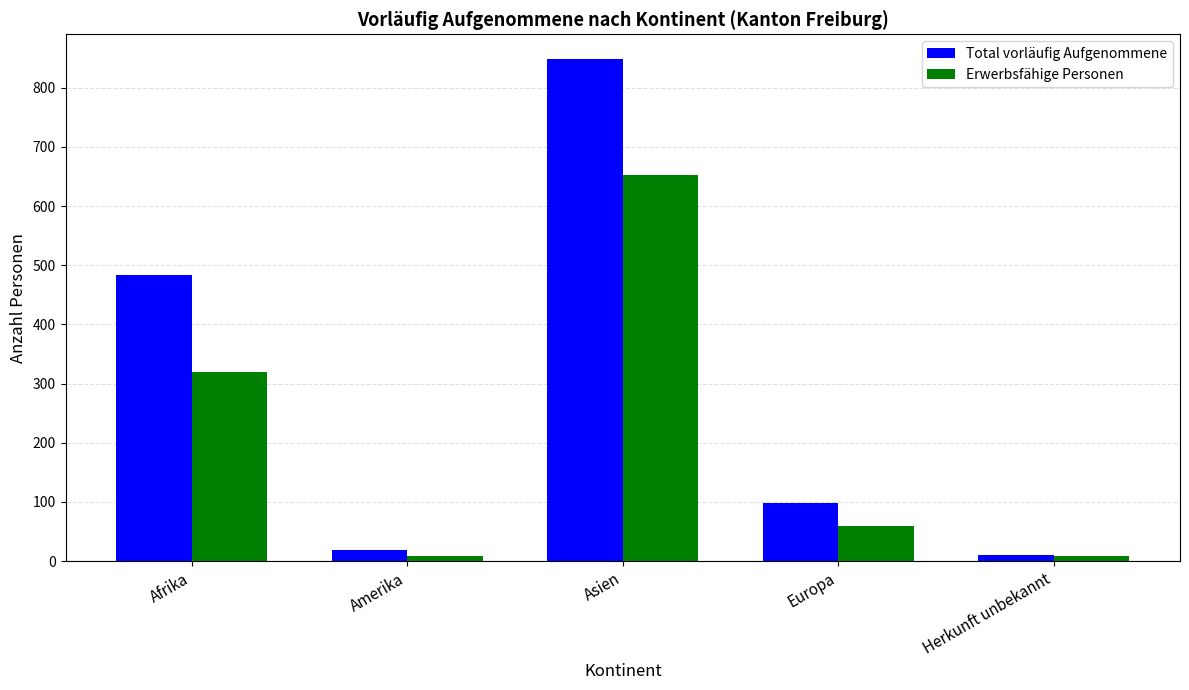

The value of Erwerbsfähige Personen at Amerika is 8. True or false?

True